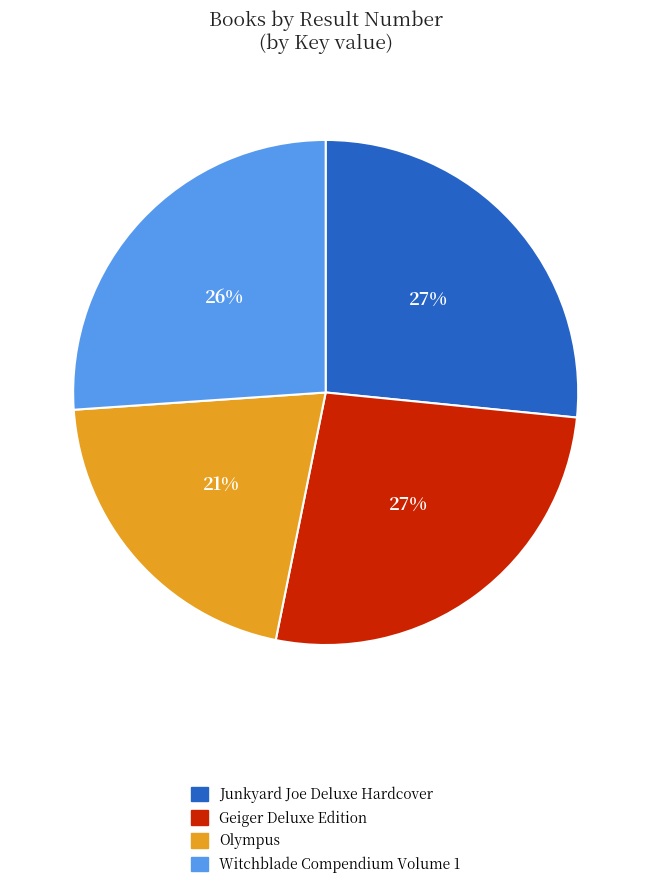

Does any single category account for the majority?

No